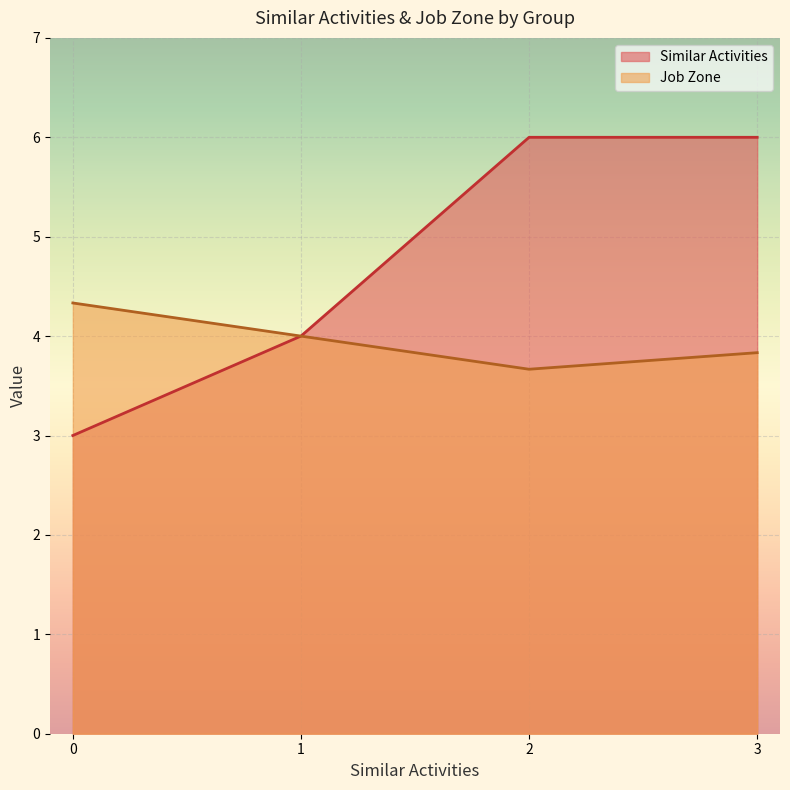

What is the approximate value of Similar Activities at 1?

4.0